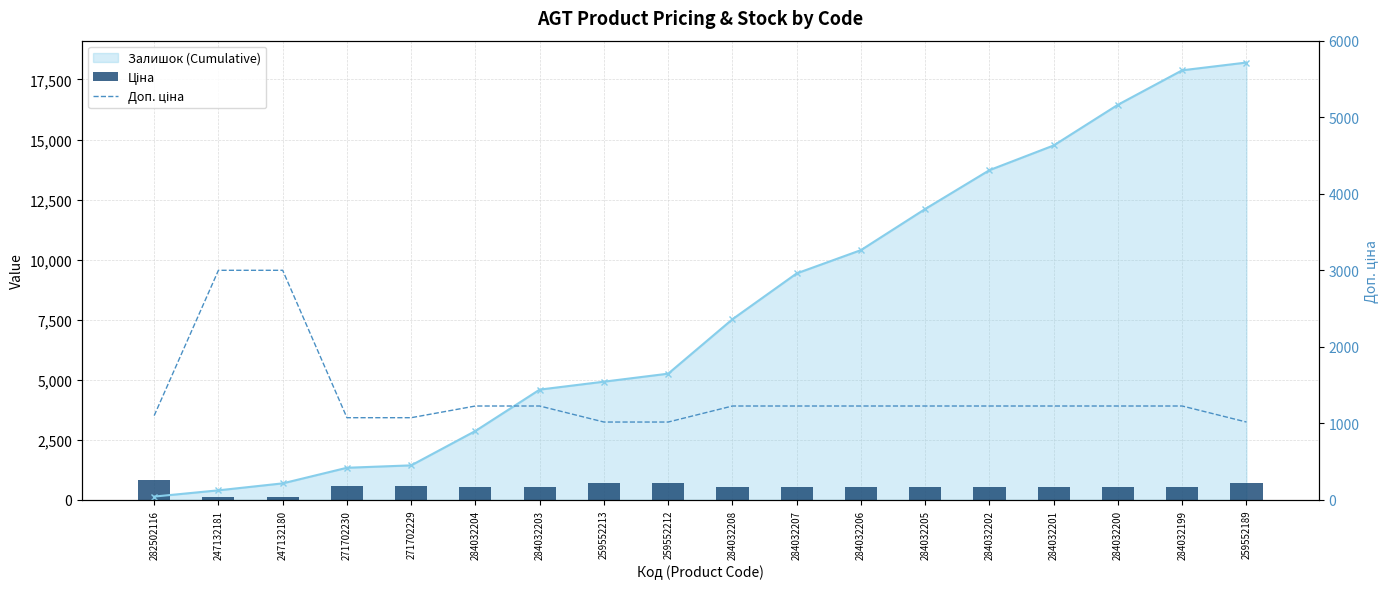

What is the maximum value for Доп. ціна?

3000.0